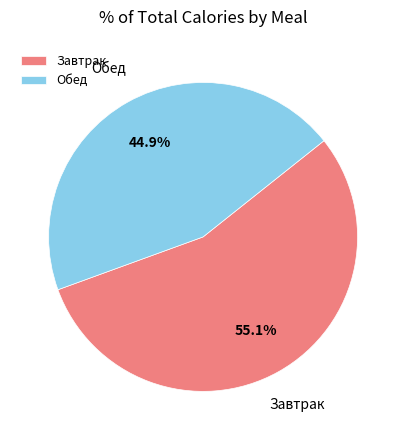

What is the ratio of the value at Завтрак to the value at Обед?

1.2